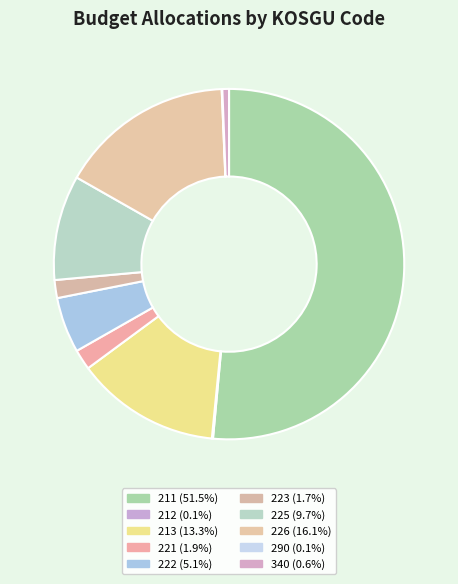

Which slice represents more than half of the pie?

211